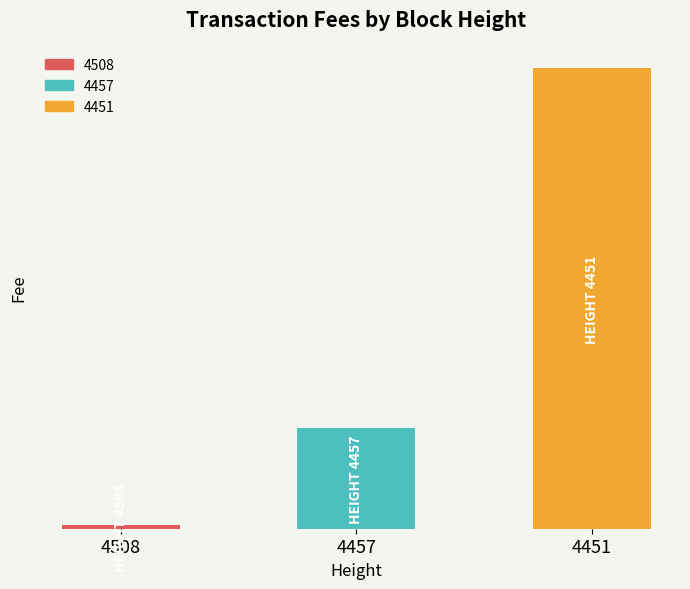

At which label does the data first exceed 2?

4457